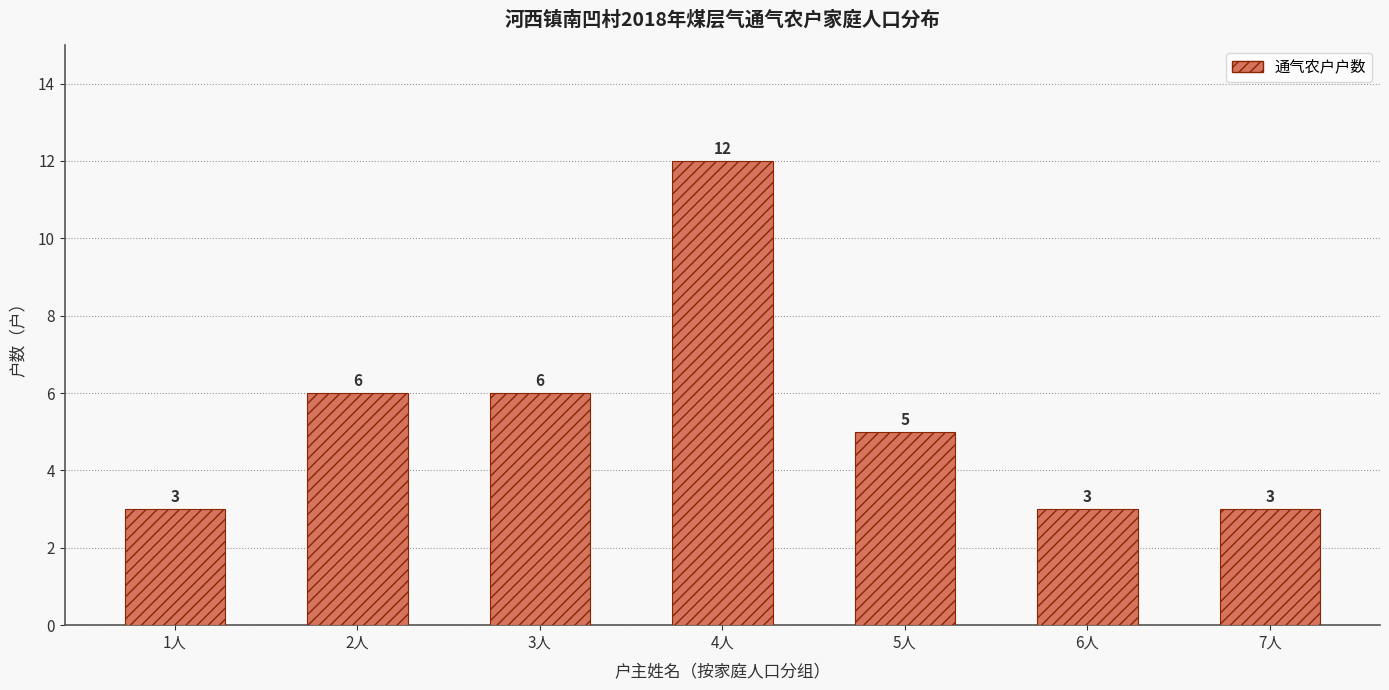

Reading left to right, extract all data points from this chart.

3	6	6	12	5	3	3